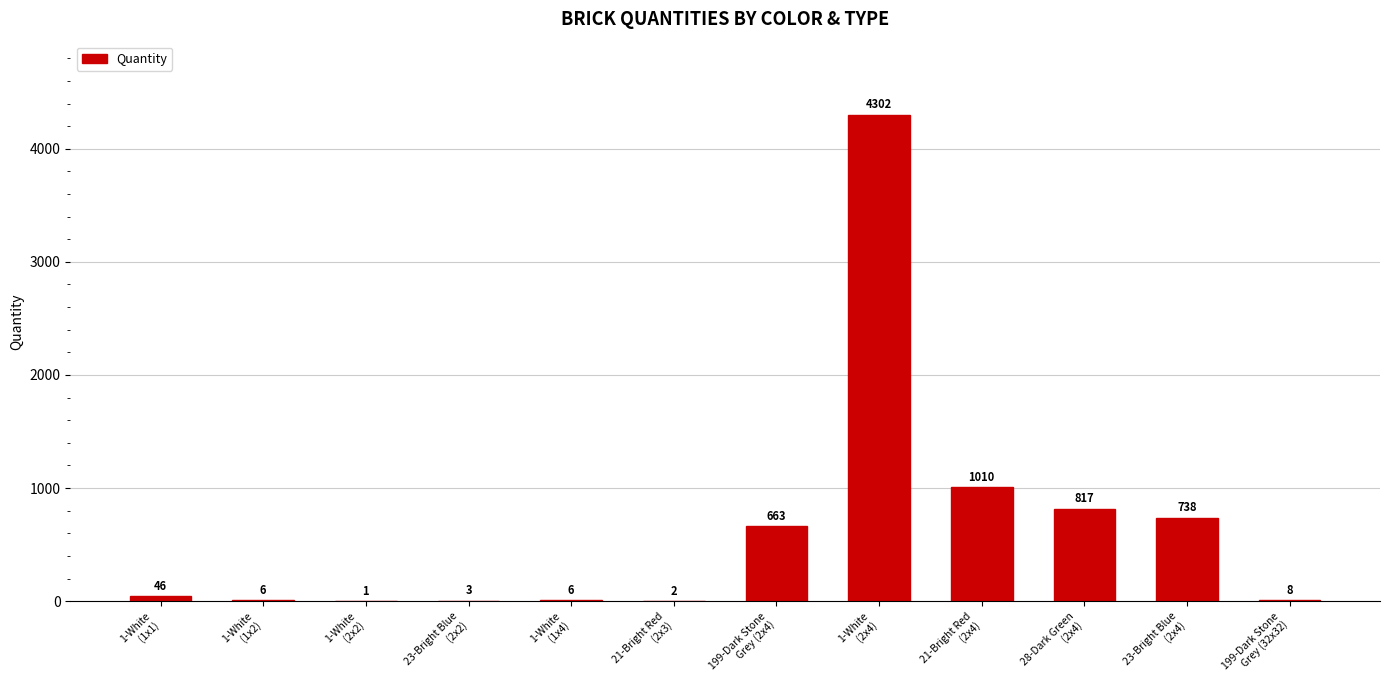

At which category does the chart reach its peak across all series?

1-White
(2x4)